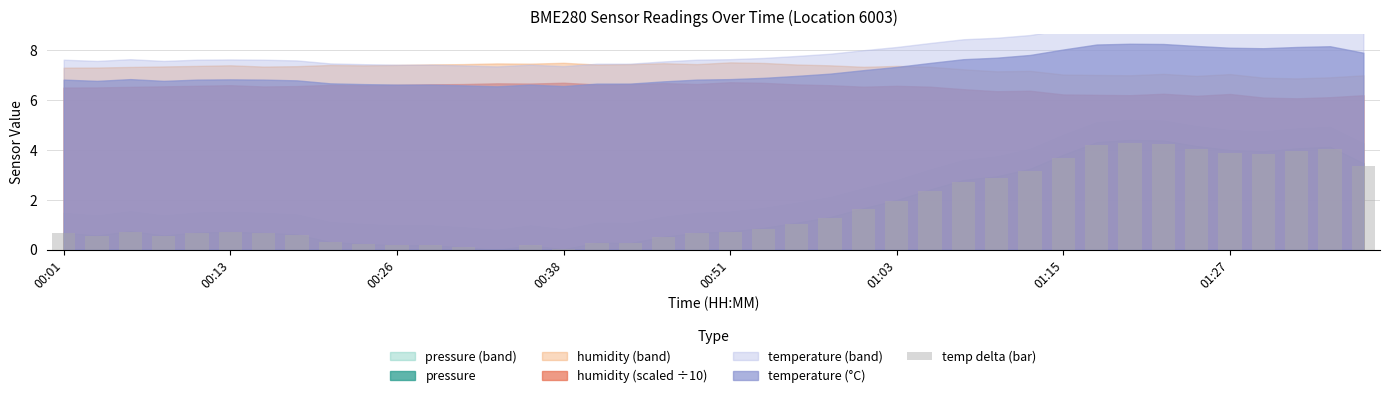

What is the value of the 32nd bar from the left?

4.2